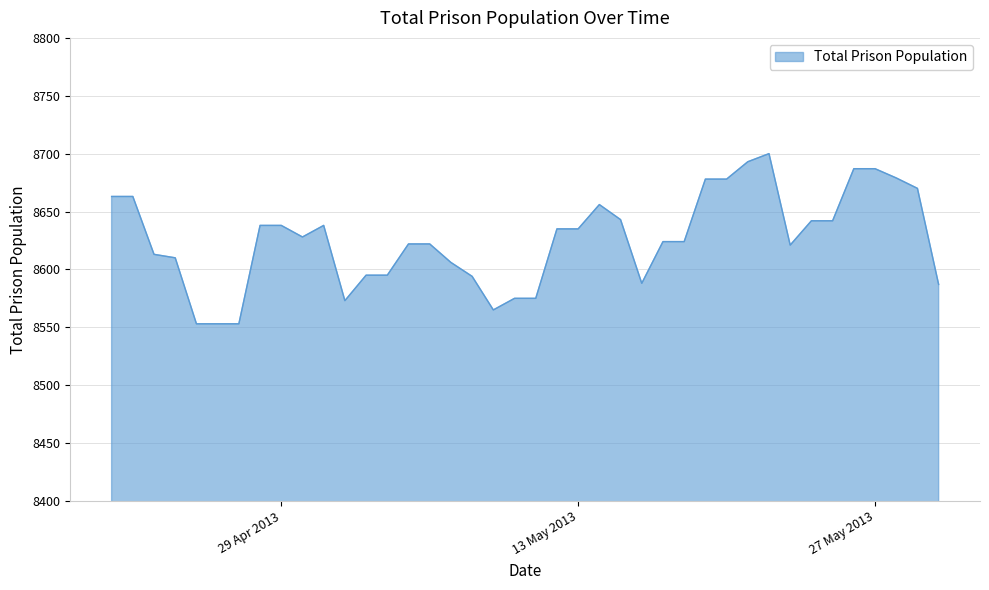

What is the minimum value shown in the chart?

8553